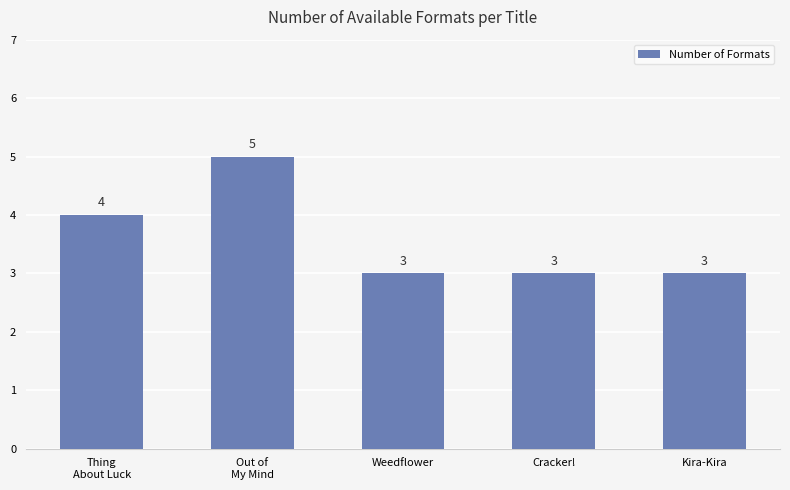

What is the label of the 4th bar from the right?

Out of
My Mind